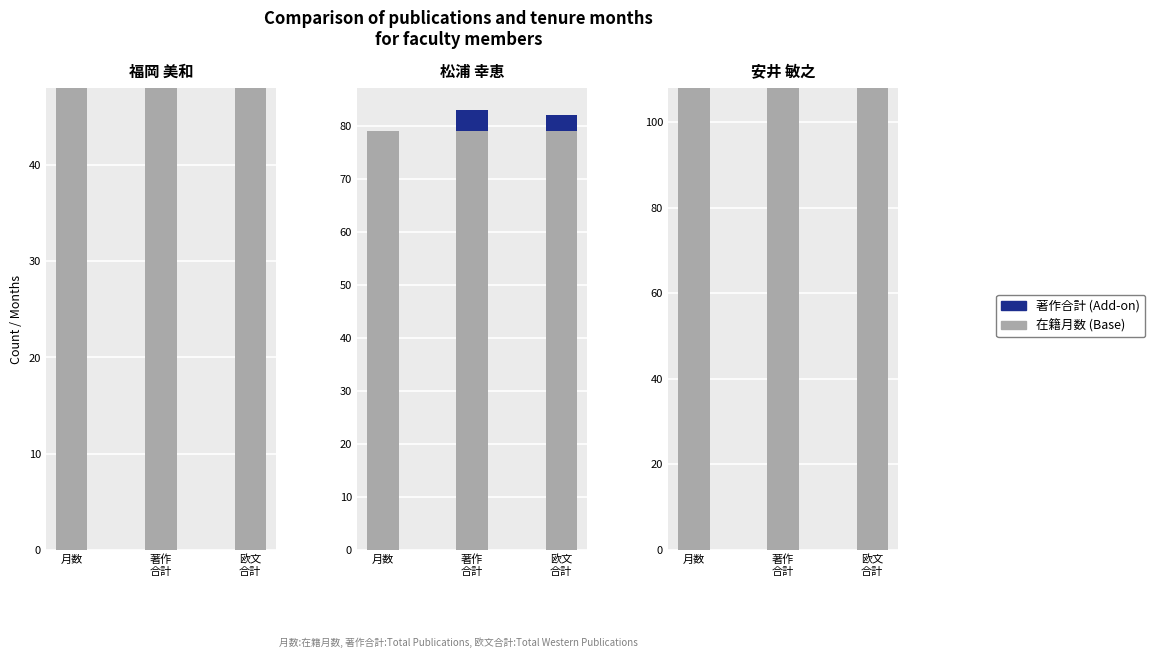

How many bars are there in each group?

3